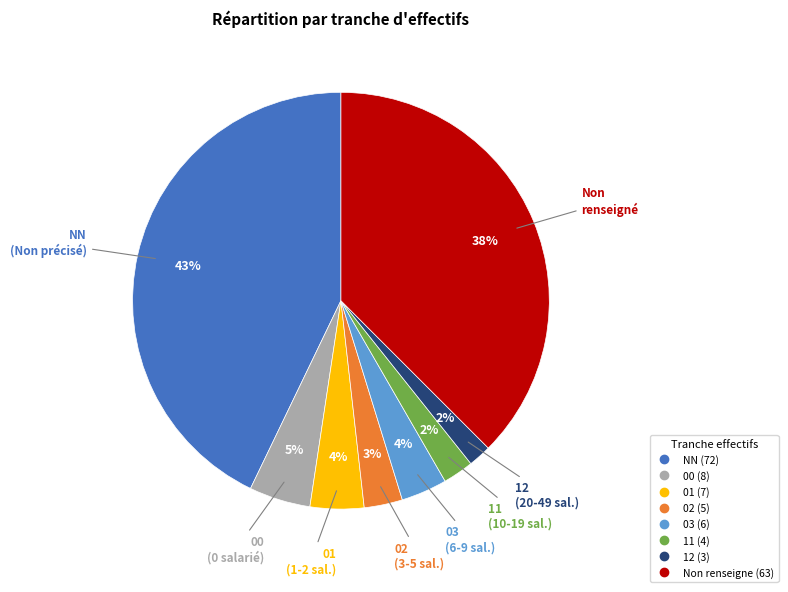

To the nearest percent, what is the average slice percentage?

12%